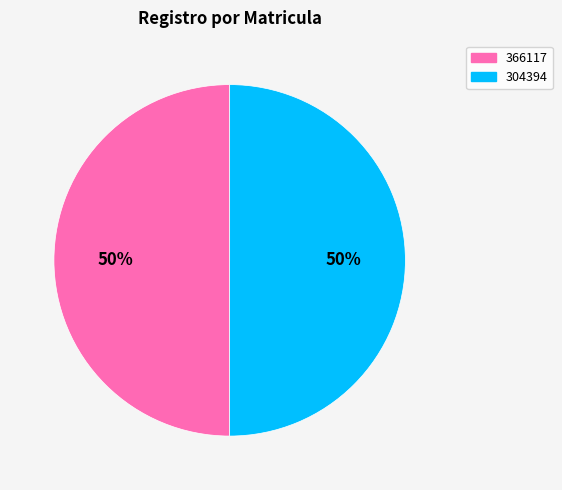

To the nearest percent, what percentage of the pie is 304394?

50%